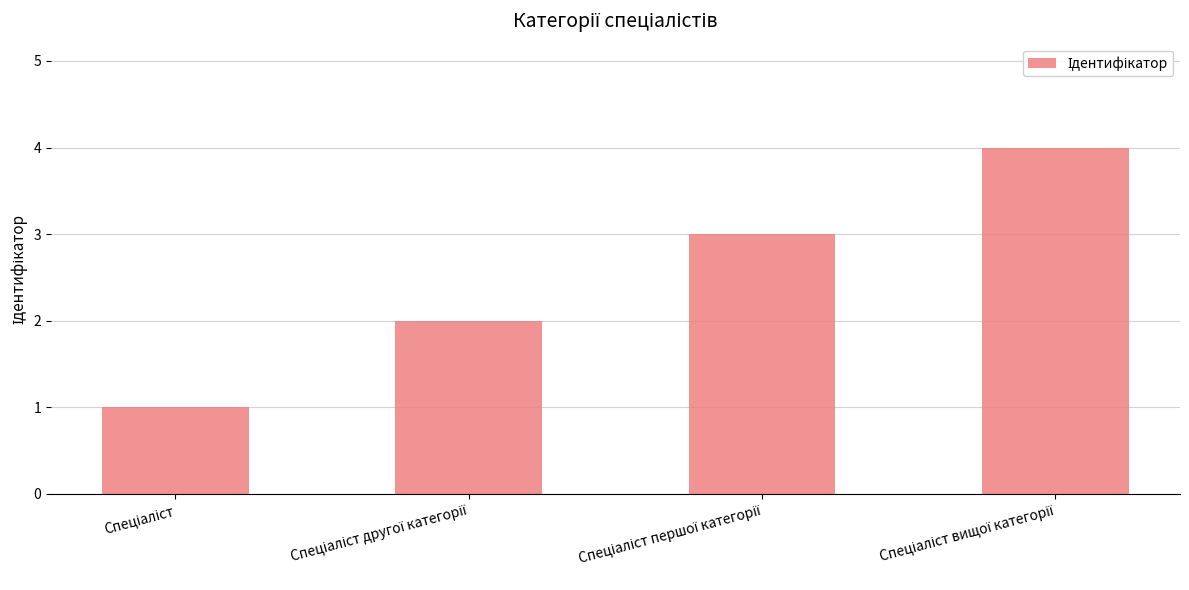

How many bars are there in total?

4